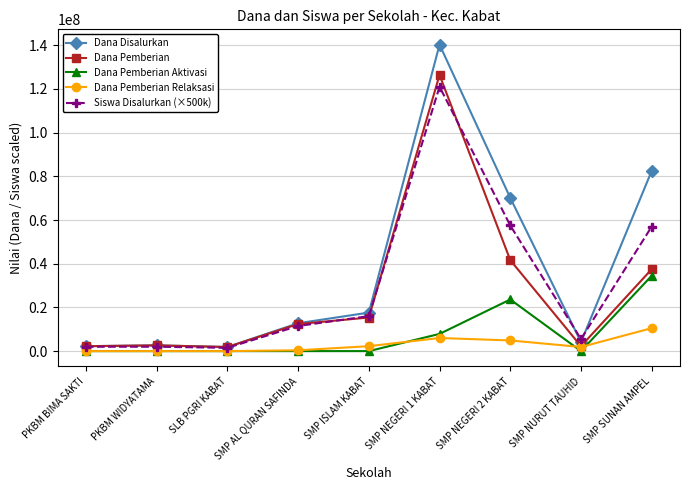

At which category is the sum across all series the highest?

SMP NEGERI 1 KABAT